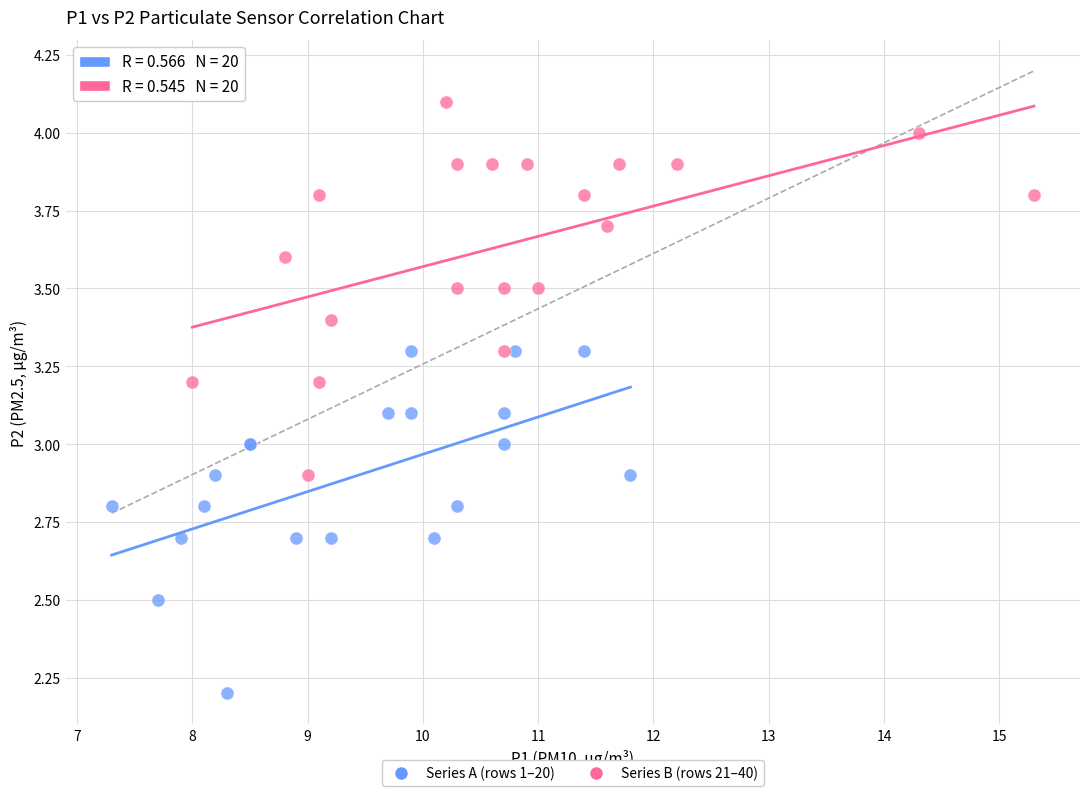

Which series has the largest Y range (max minus min)?

Series B (rows 21–40)